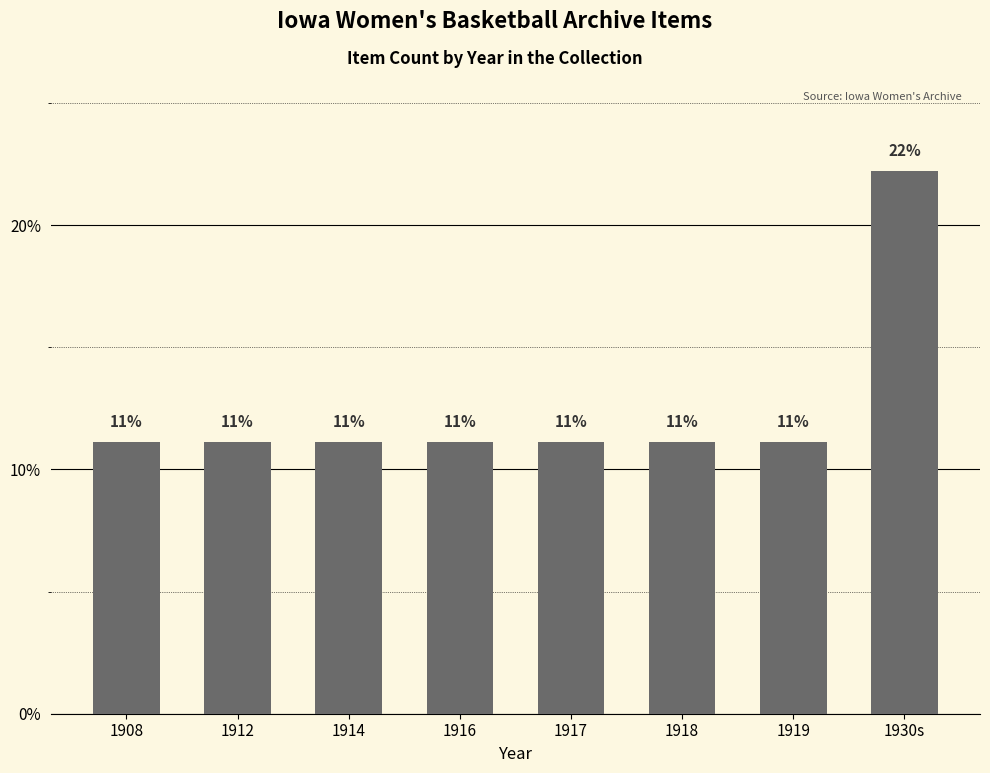

What is the minimum value shown in the chart?

11.1